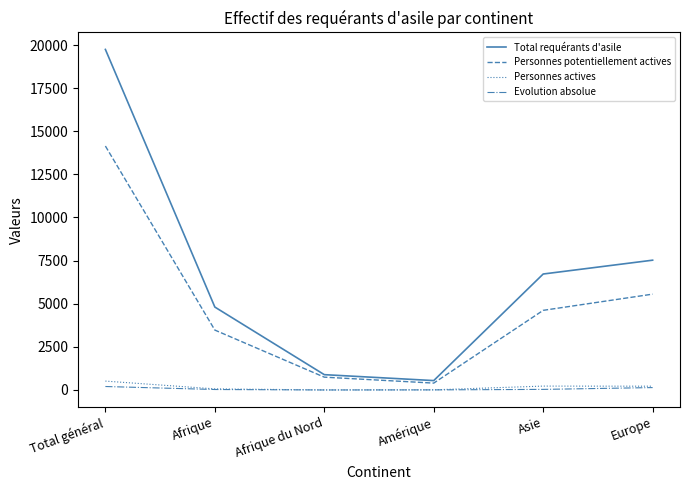

What is the sum of all Personnes potentiellement actives values?

28927